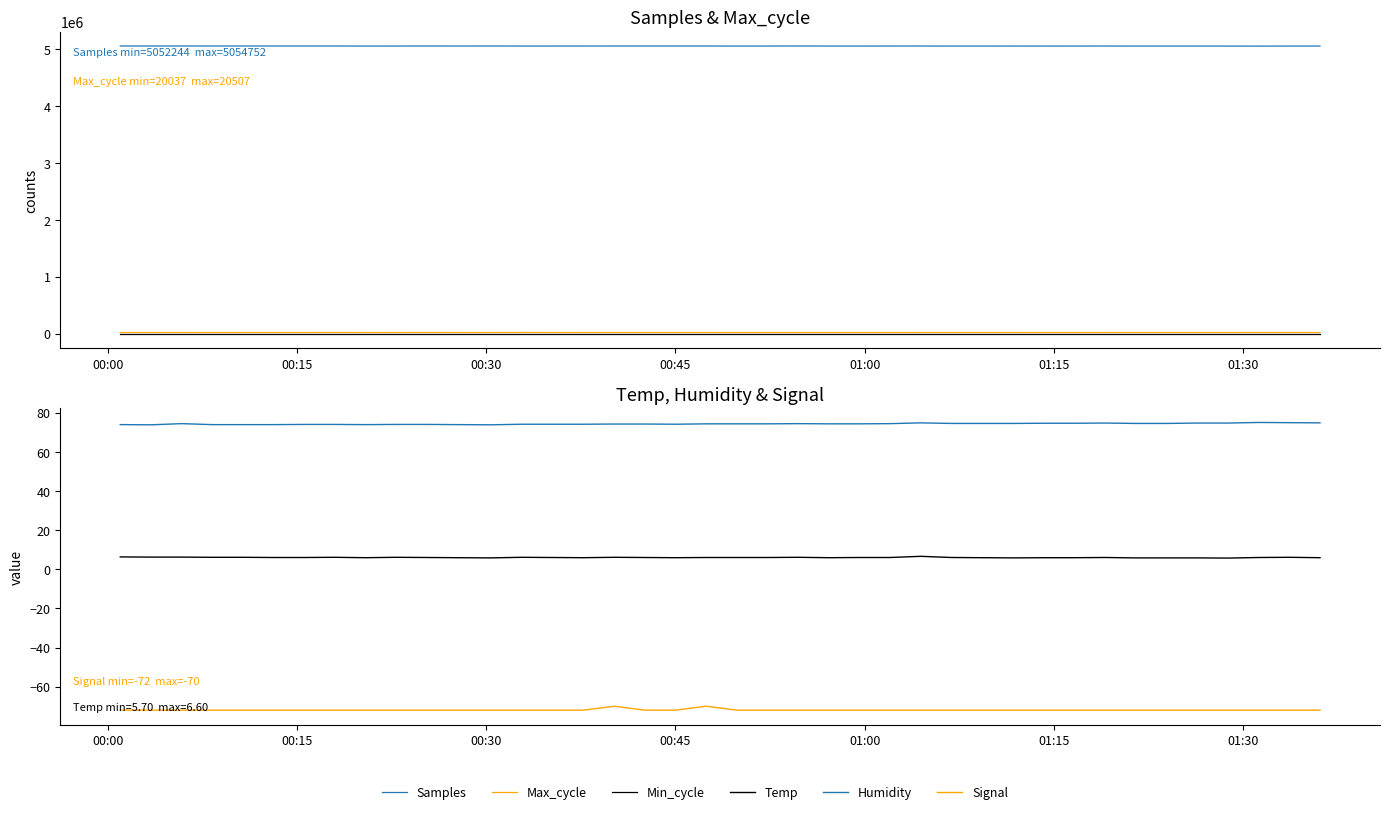

What is the label of the 3rd point from the left?

00:30